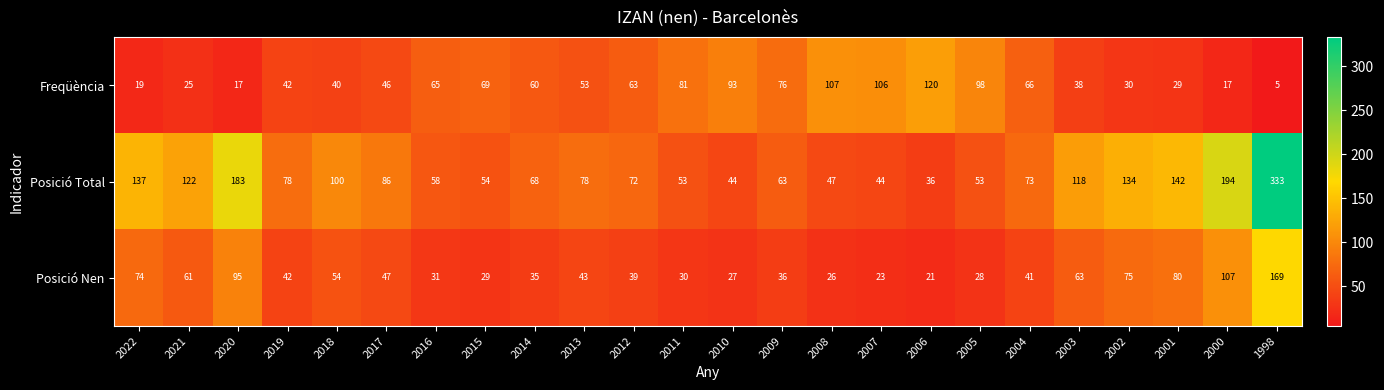

True or false: Posició Total has a value of 34 at 2004.

False